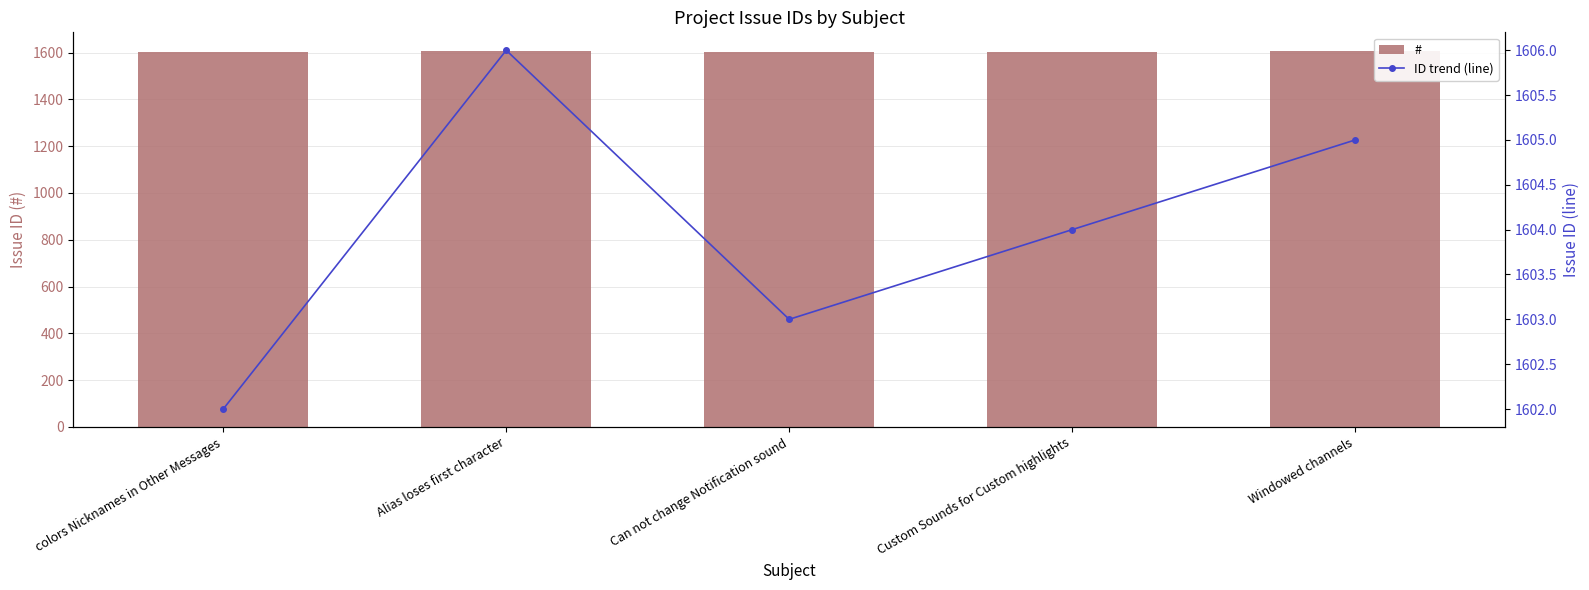

What is the sum of all ID trend (line) values?

8020